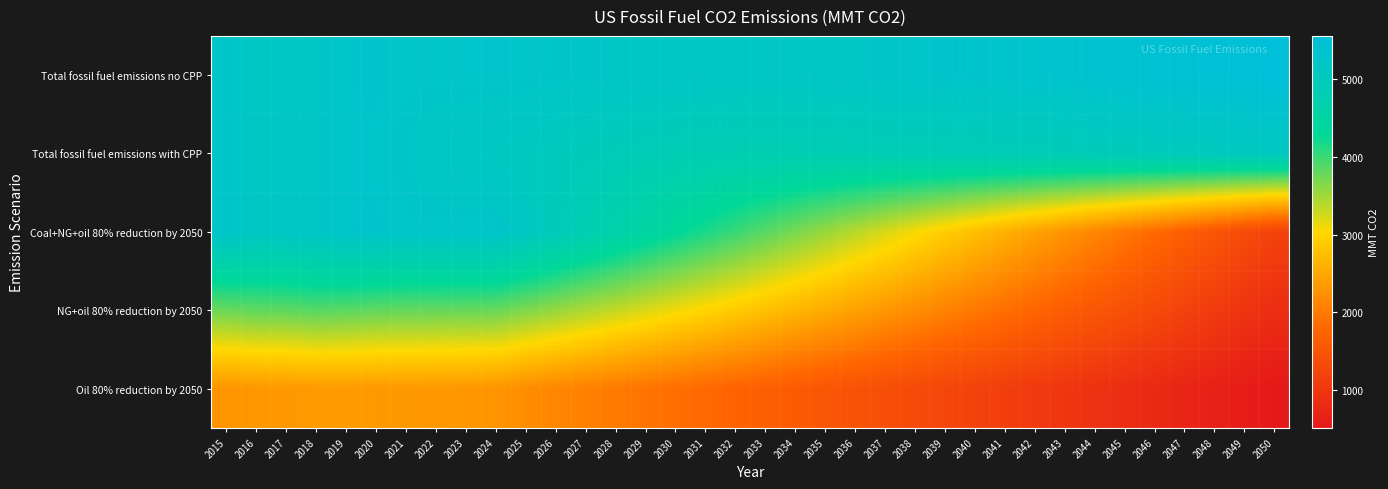

What is the greatest value displayed?

5553.8